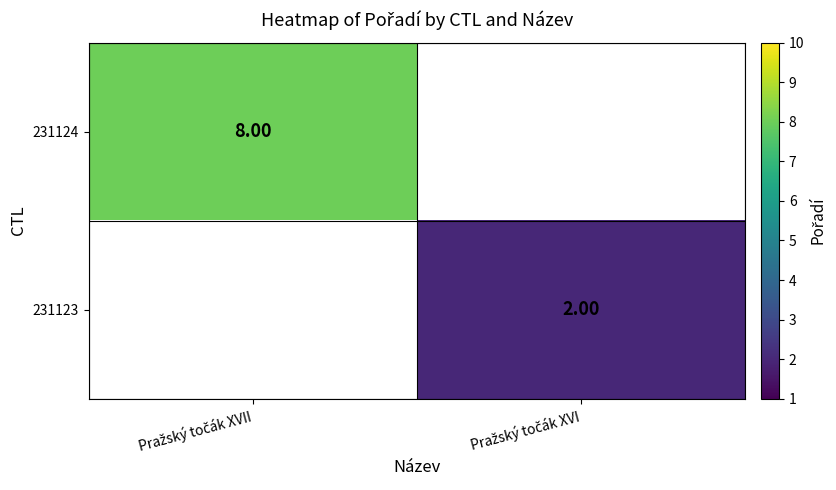

How many positive values does the 231123 series have?

1